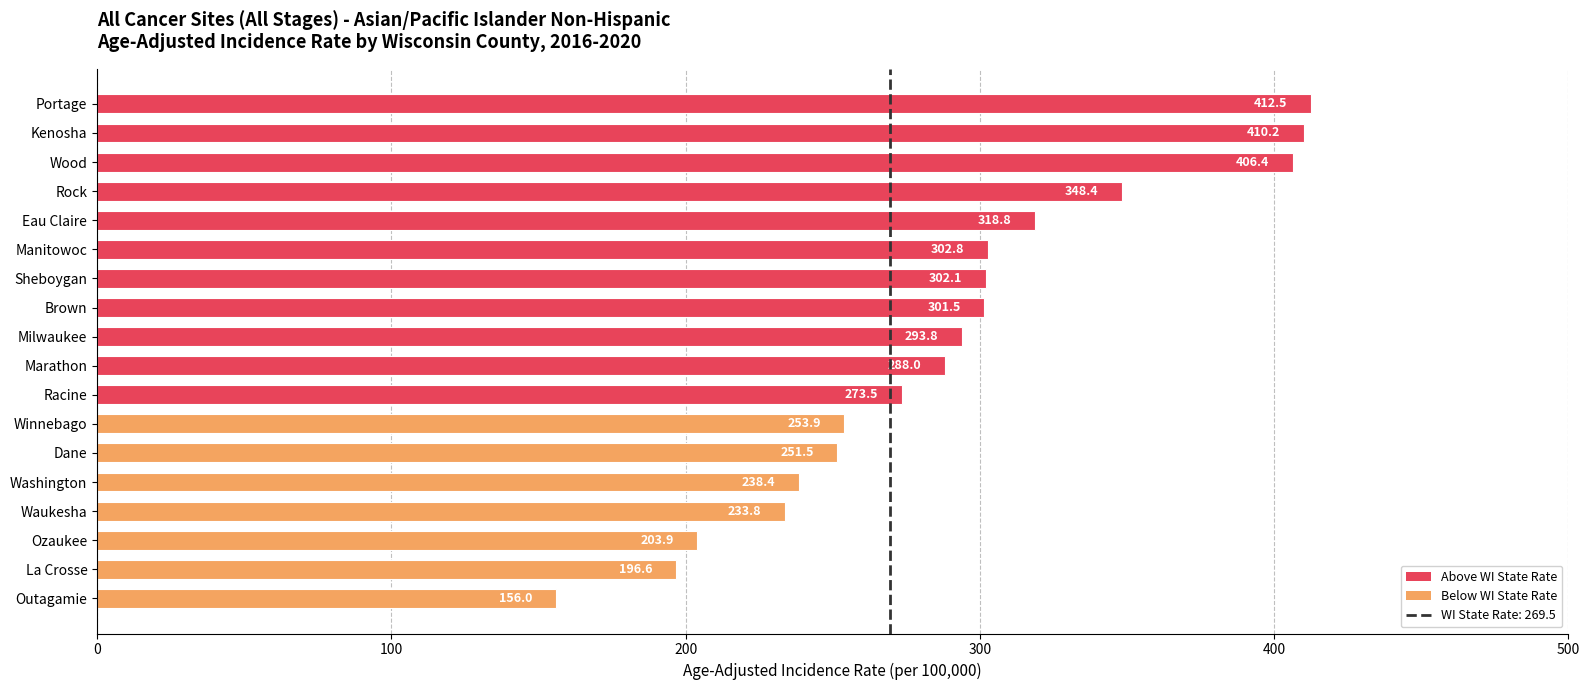

What is the sum of all values?

5192.1